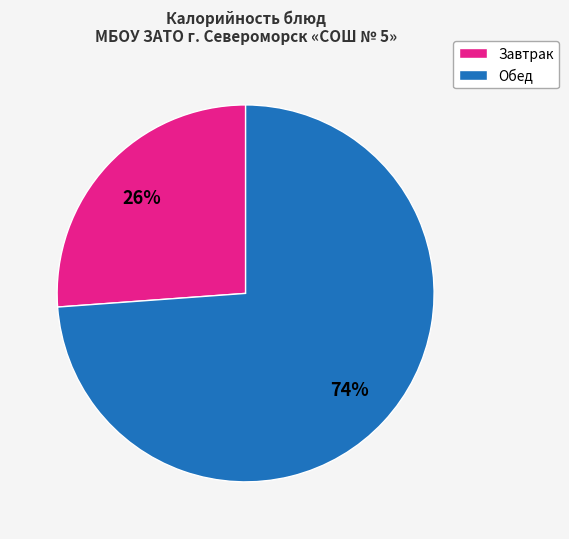

How many slices are in this pie chart?

2